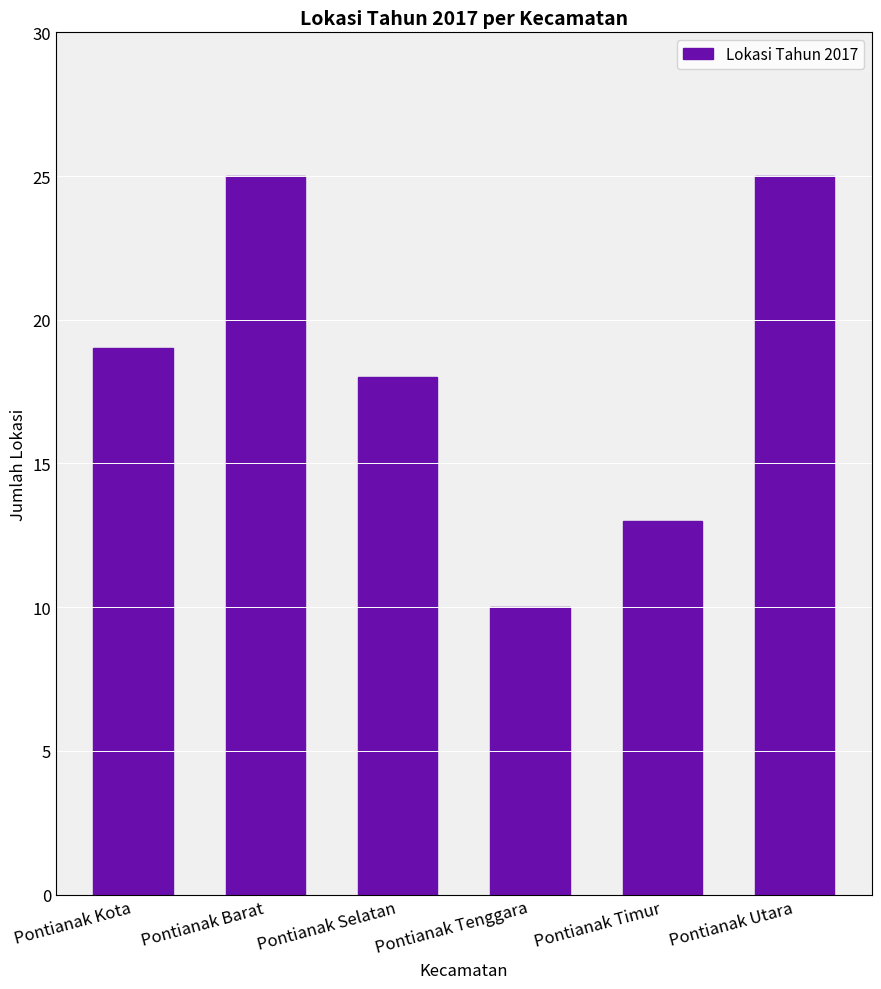

Which has a higher value, Pontianak Kota or Pontianak Tenggara?

Pontianak Kota